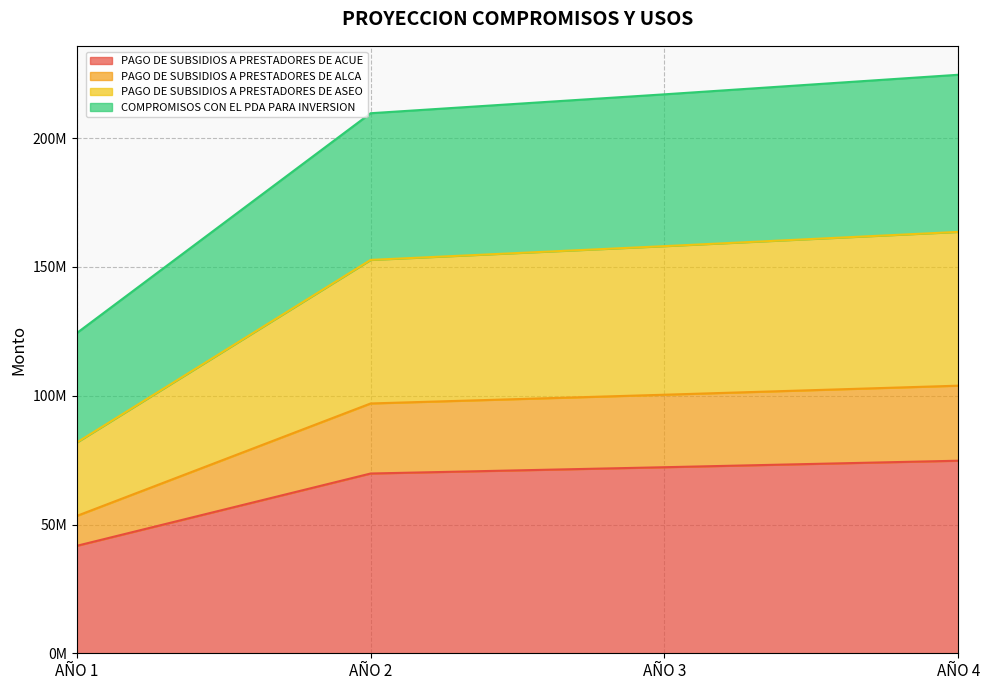

What are all the series names shown in the legend?

PAGO DE SUBSIDIOS A PRESTADORES DE ACUE, PAGO DE SUBSIDIOS A PRESTADORES DE ALCA, PAGO DE SUBSIDIOS A PRESTADORES DE ASEO, COMPROMISOS CON EL PDA PARA INVERSION